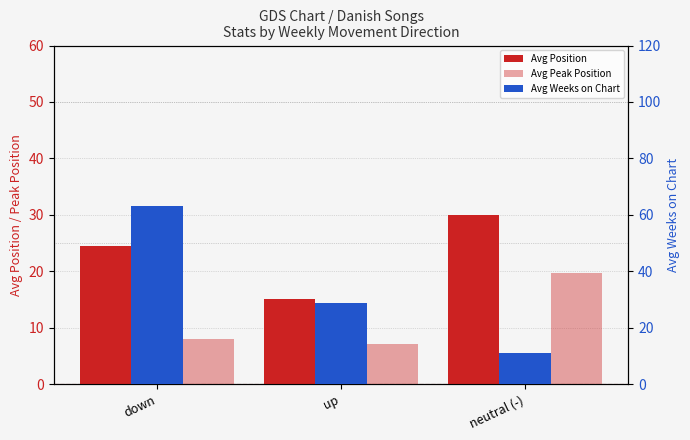

What is the difference between the maximum and minimum values in the Avg Position series?

15.0